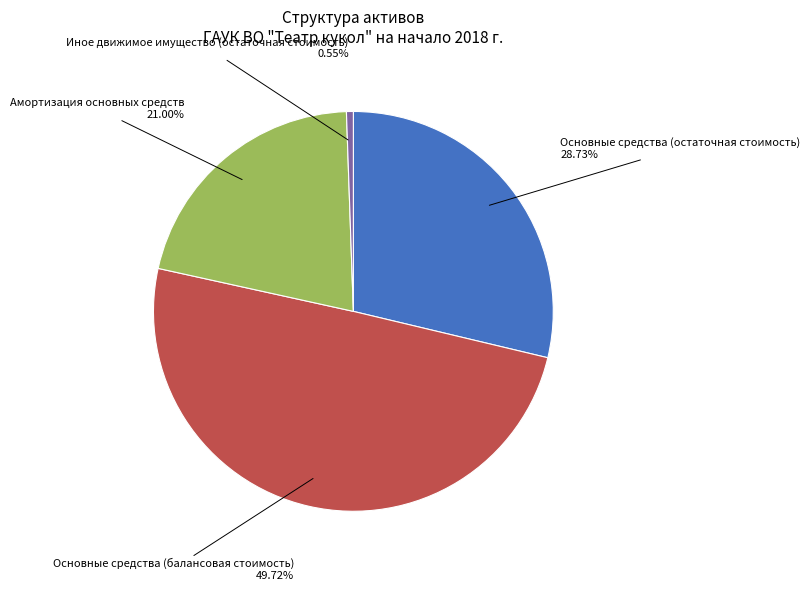

Which slice is the largest?

Основные средства (балансовая стоимость)